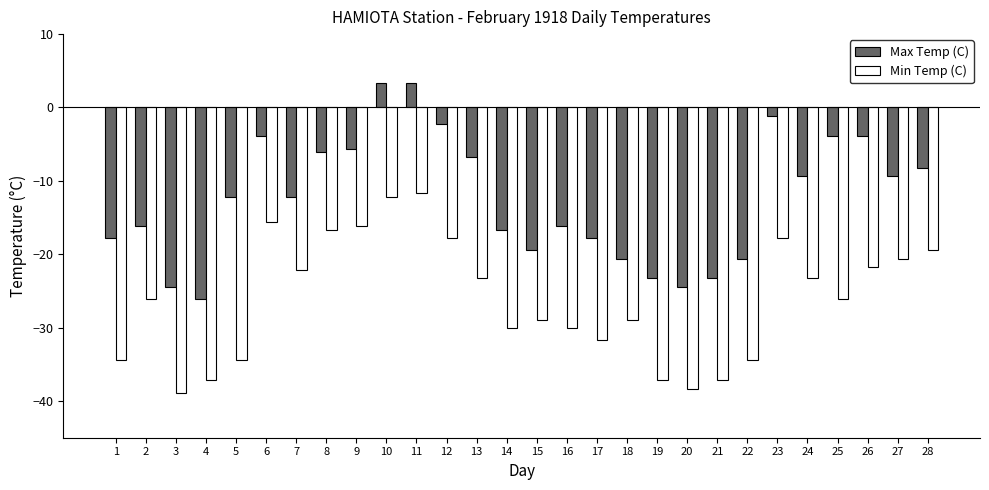

What is the difference between the second highest and minimum values in the Min Temp (C) series?

26.7